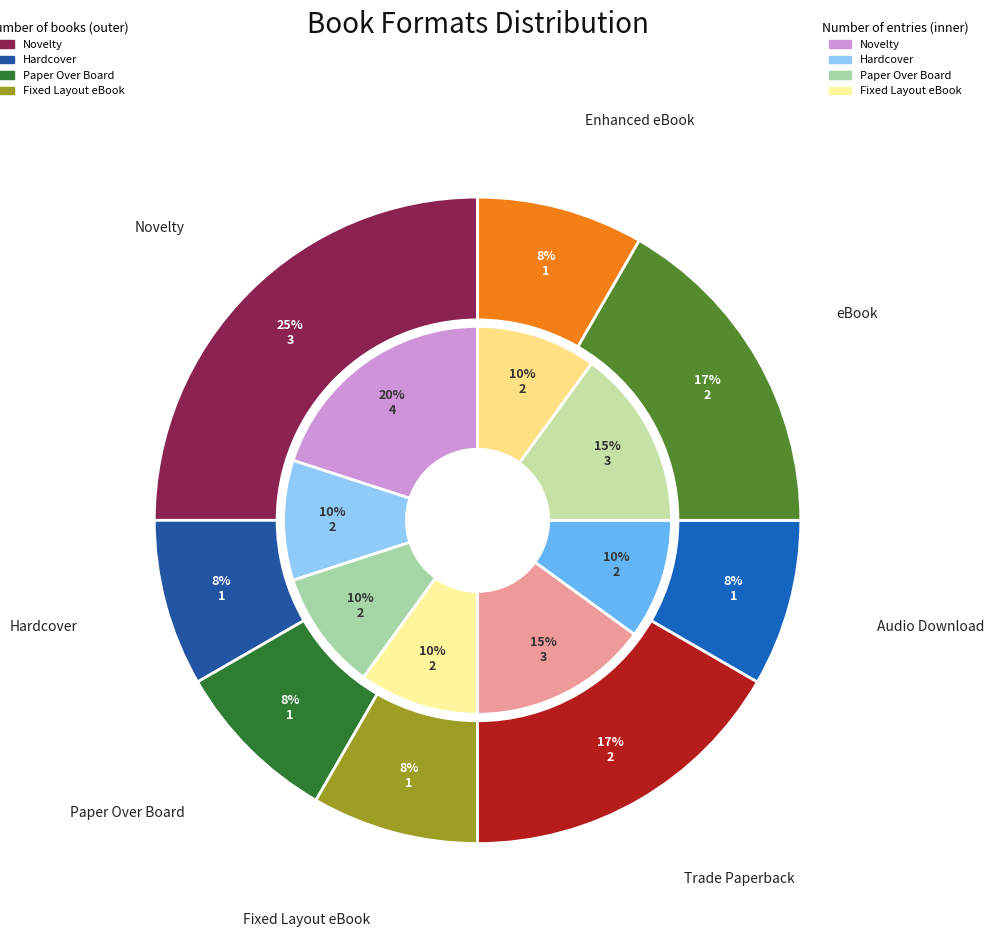

Which category has the smallest portion of the pie?

Hardcover